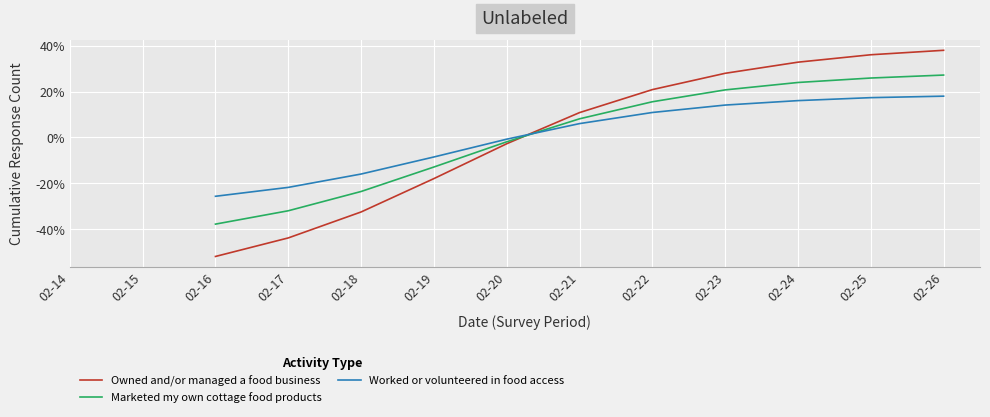

Which has a higher value, 02-18 or 02-14?

02-14